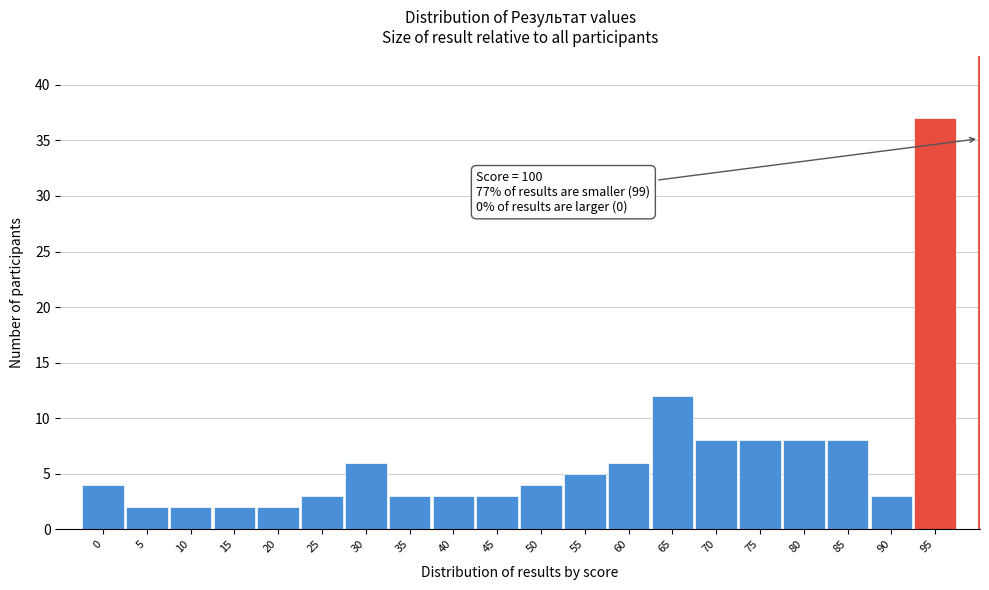

Reading right to left, transcribe all the data shown in this chart.

95=37	90=3	85=8	80=8	75=8	70=8	65=12	60=6	55=5	50=4	45=3	40=3	35=3	30=6	25=3	20=2	15=2	10=2	5=2	0=4